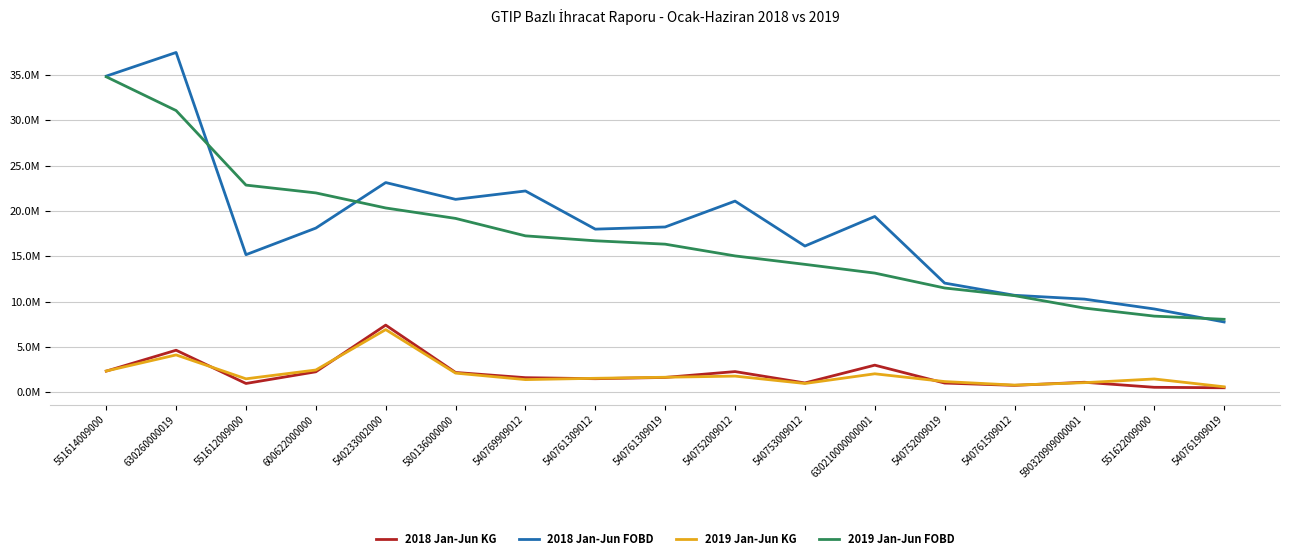

Does the chart display data point markers on the line(s)?

No